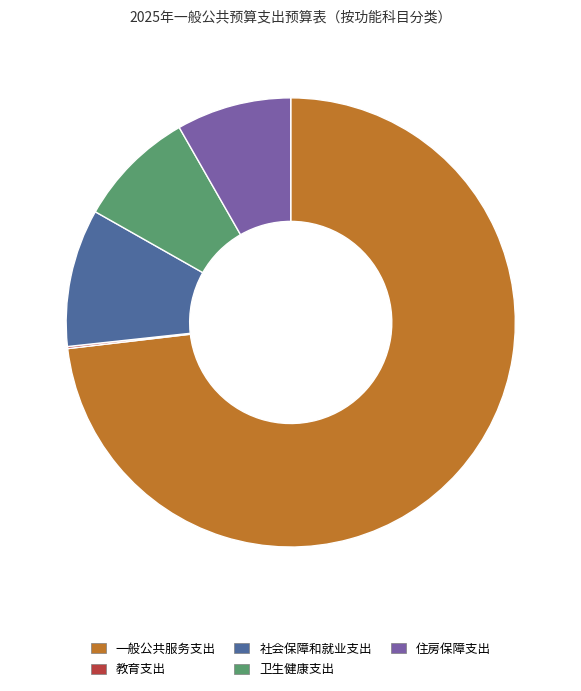

What is the ratio of the value at 卫生健康支出 to the value at 社会保障和就业支出?

0.9